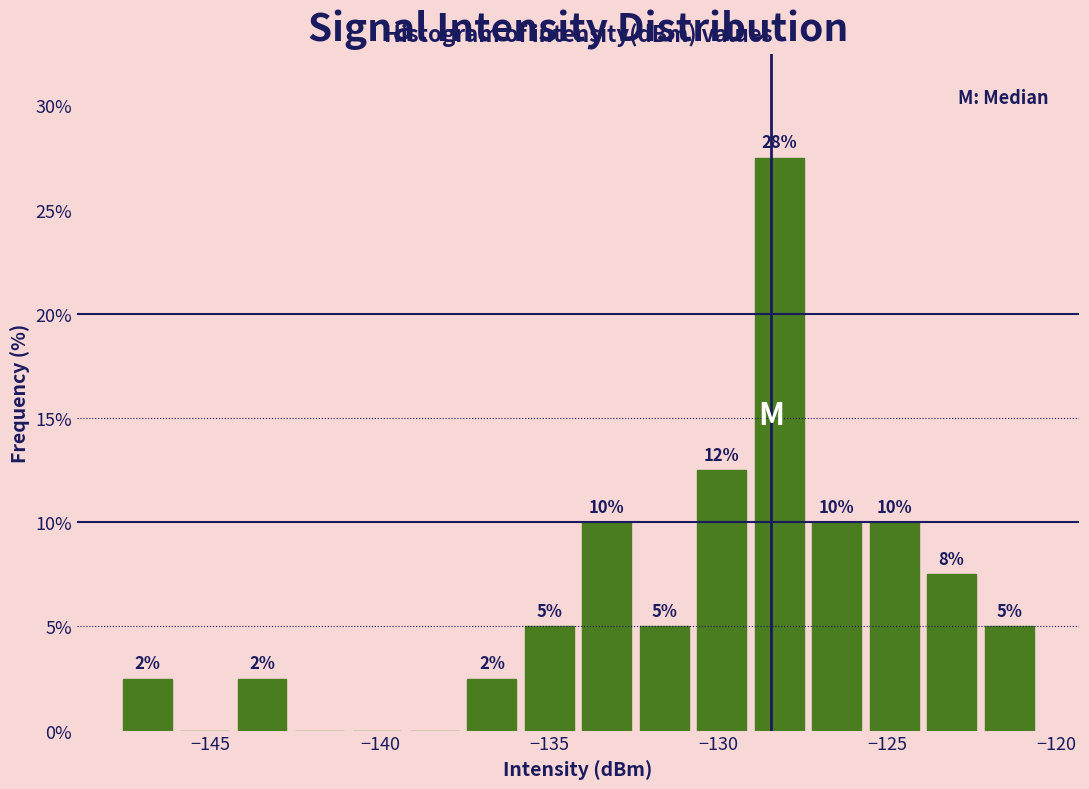

Read against the x-axis, roughly where is the centre of the tallest bar?

-128.0